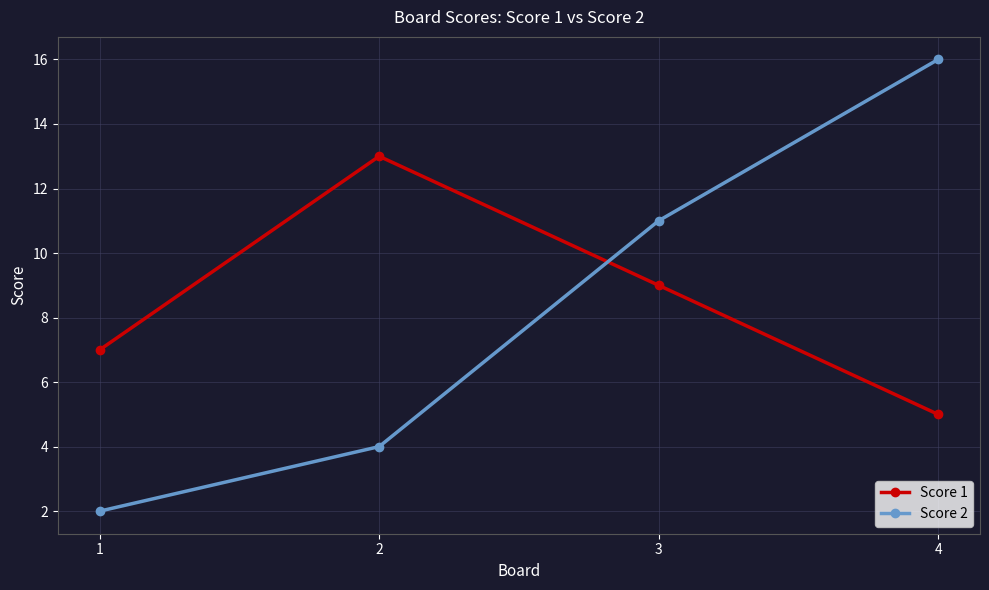

How many intersections are there between Score 2 and Score 1?

1